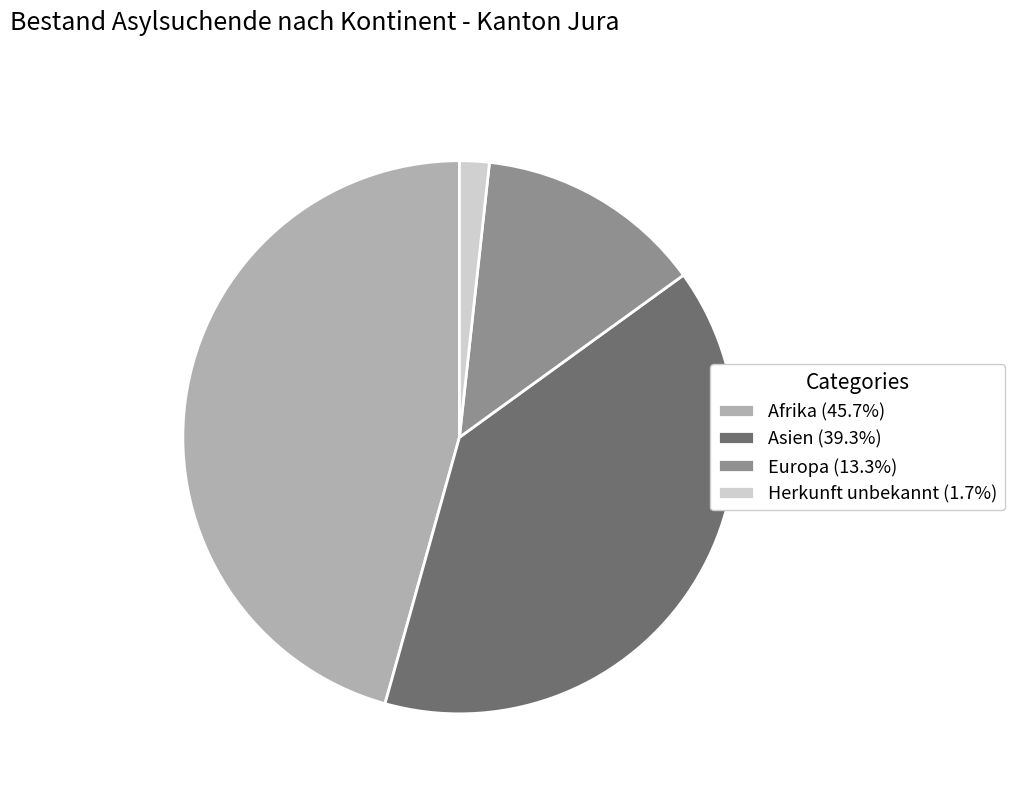

Does any single category account for the majority?

No